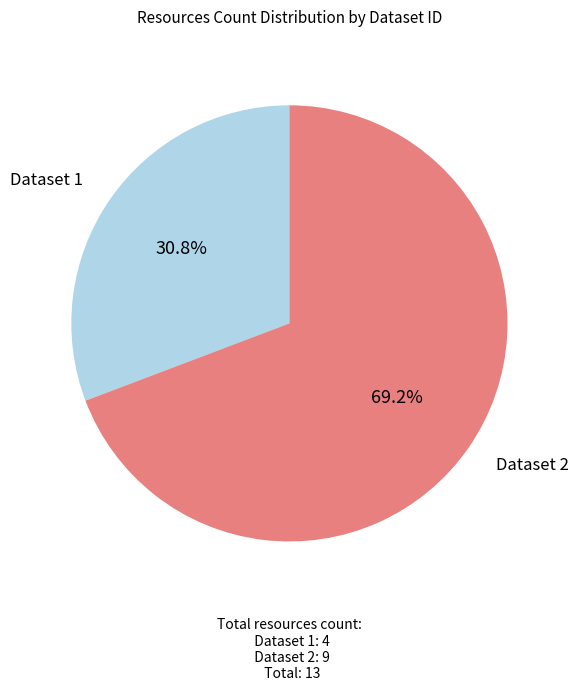

Combined, what portion of the pie is Dataset 1 and Dataset 2?

100.0%